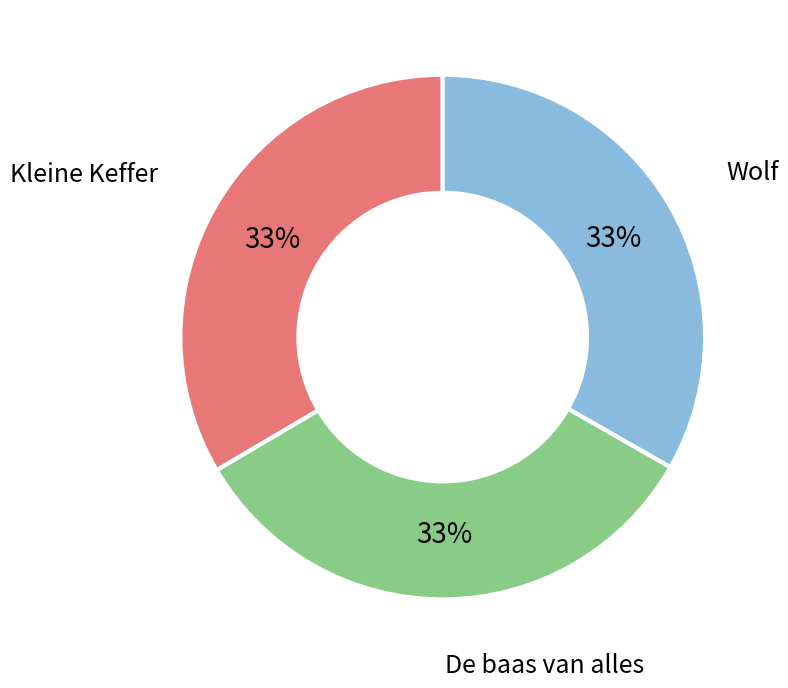

To the nearest percent, what is the average slice percentage?

33%